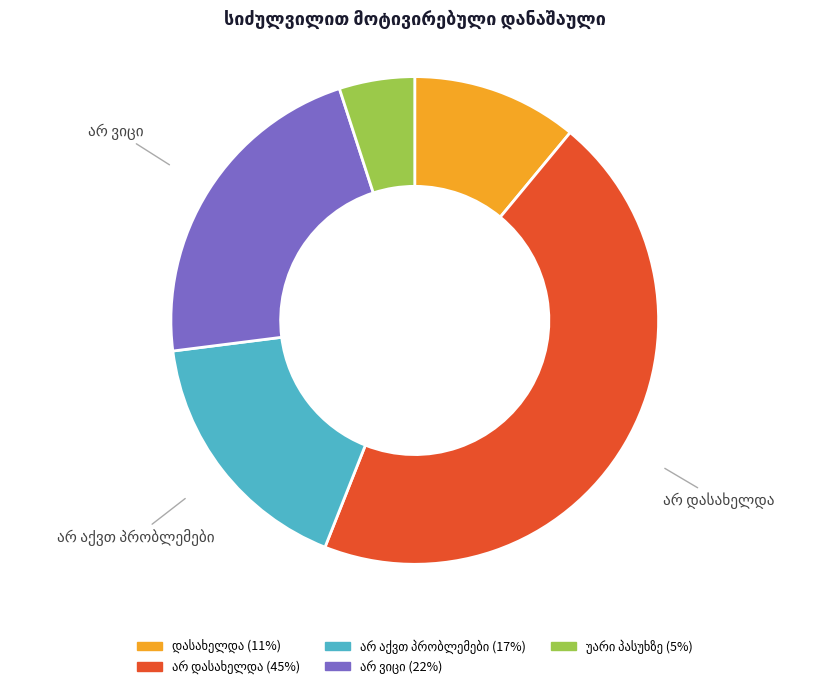

To the nearest percent, what is the difference between the largest and smallest slice percentages?

40%